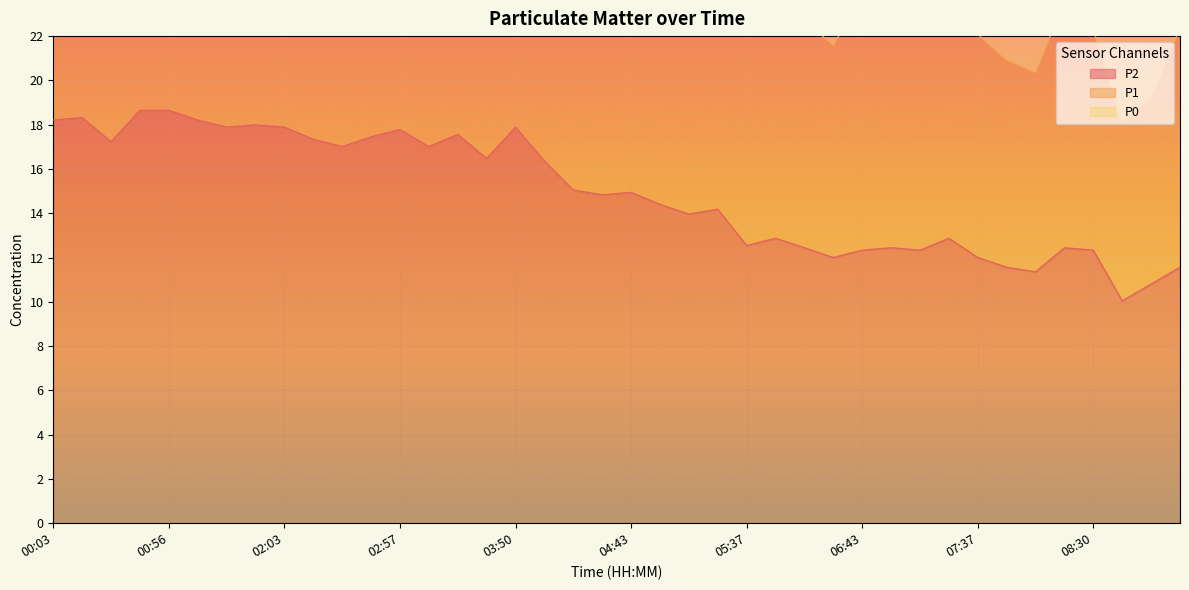

What is the total value across all series at 05:10?

75.6